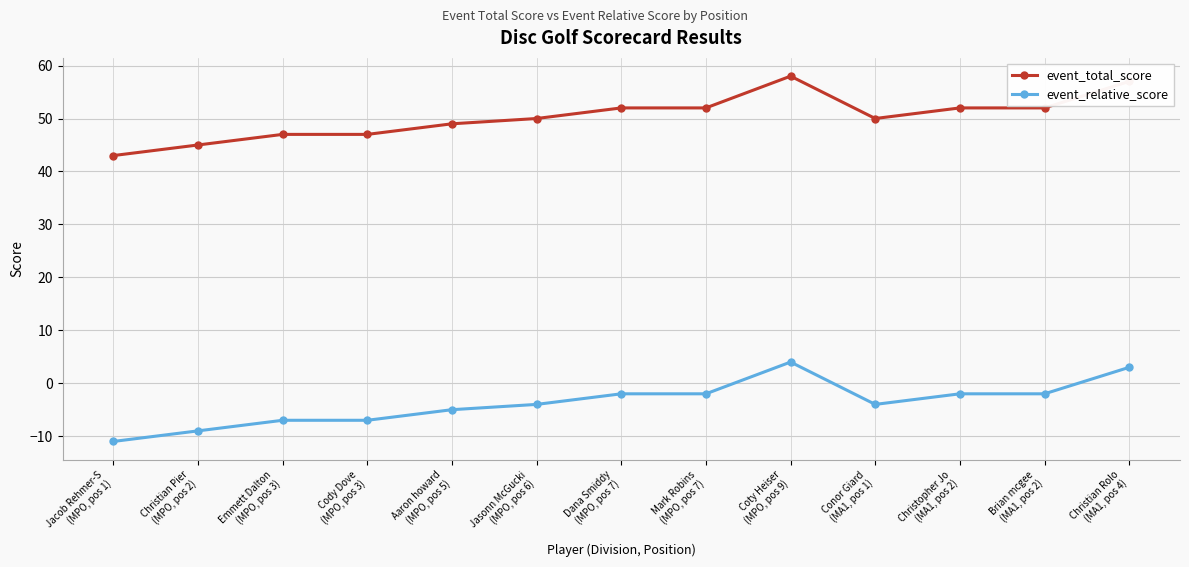

List the series in order of their overall mean, highest first.

event_total_score, event_relative_score